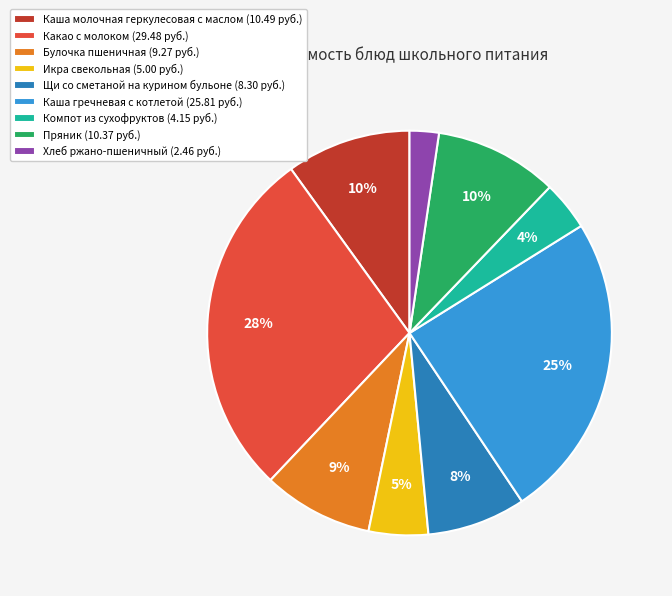

Which slice is the smallest?

Хлеб ржано-пшеничный